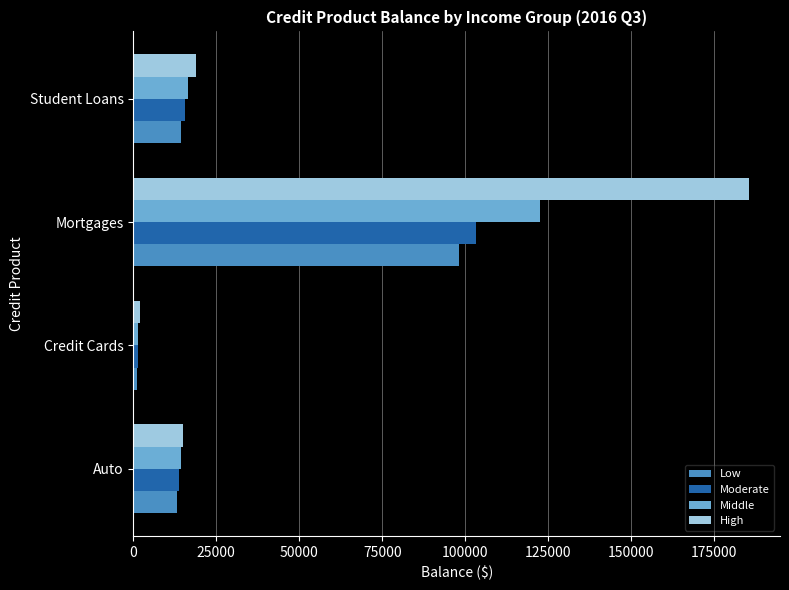

At which category is the sum across all series the highest?

Mortgages